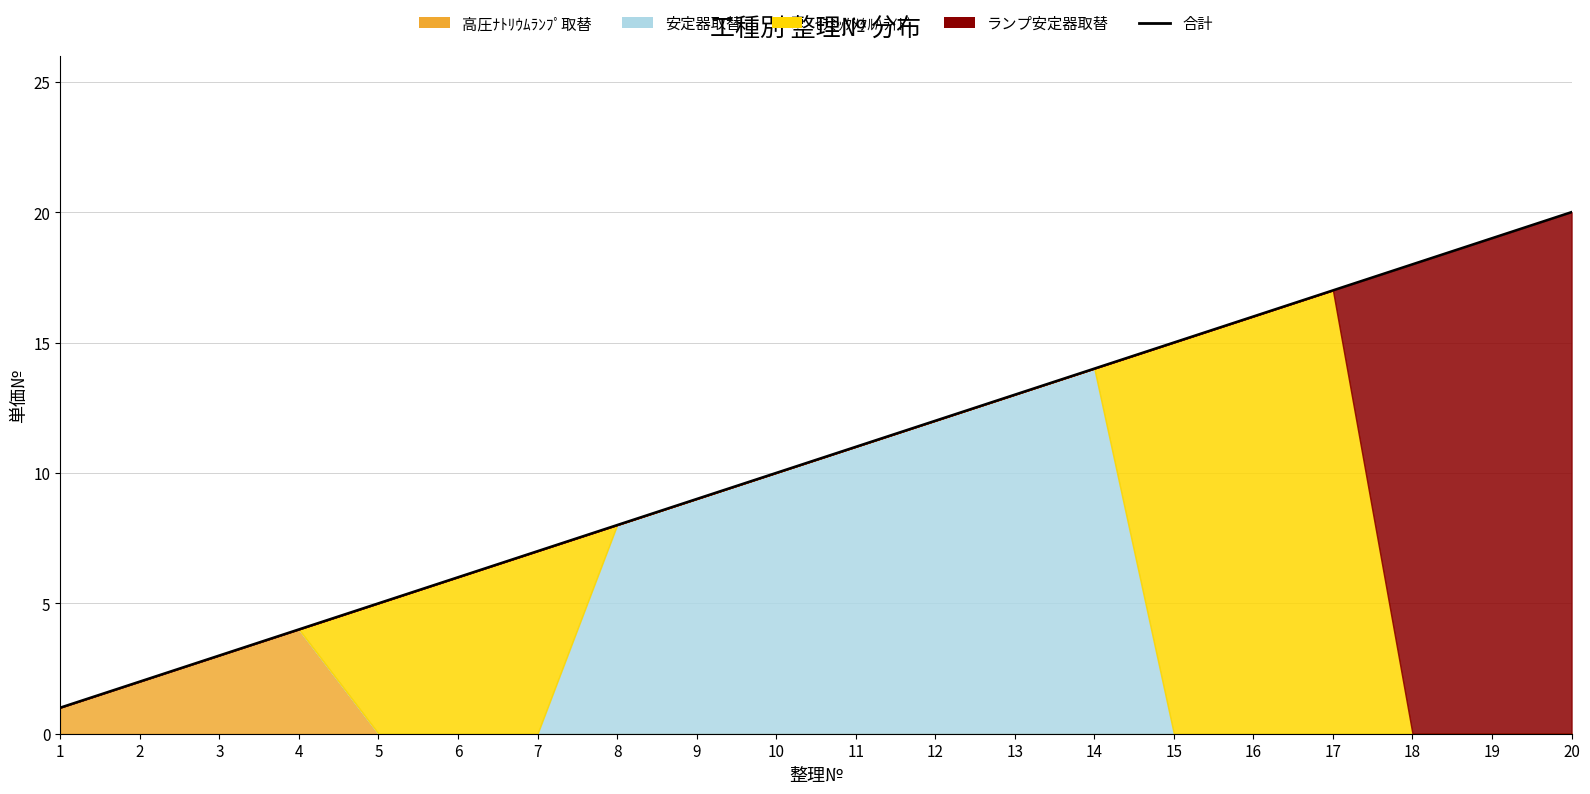

What is the difference between the values at 1 and 10?

9